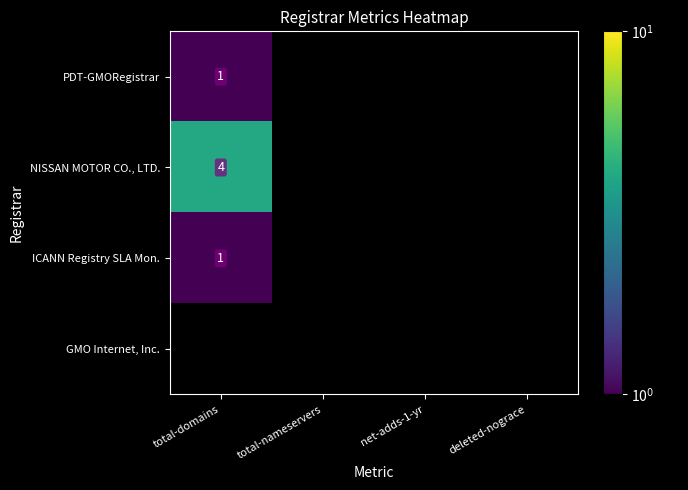

The NISSAN MOTOR CO., LTD. series shows 7 at total-domains. True or false?

False